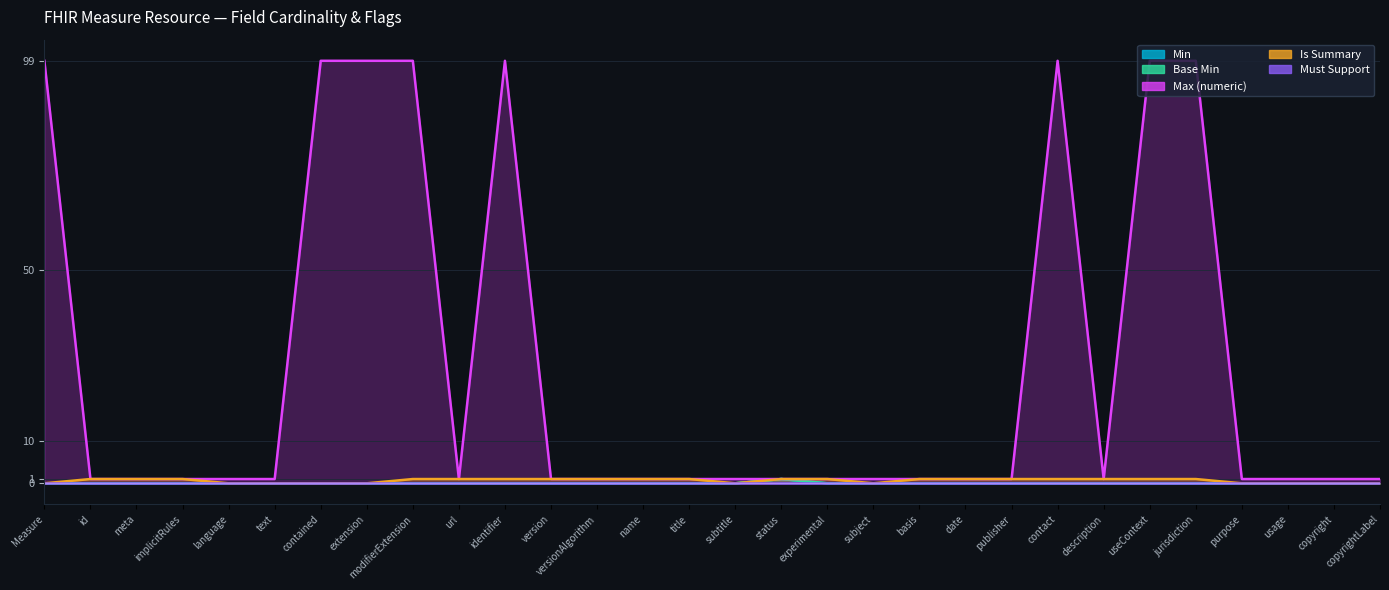

What is the sum of all Max (numeric) values?

814